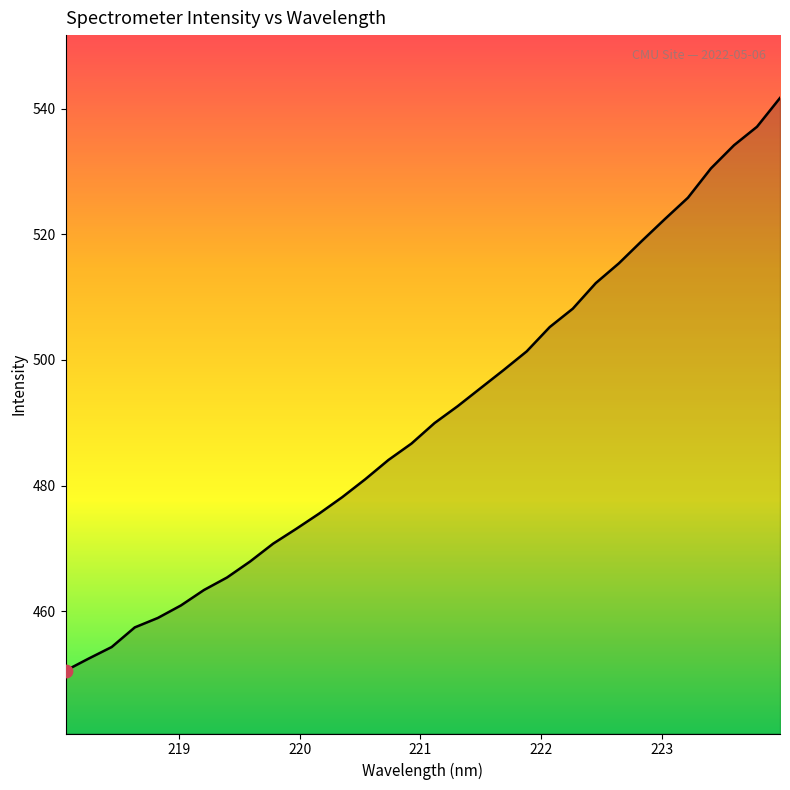

What is the maximum value shown in the chart?

541.7